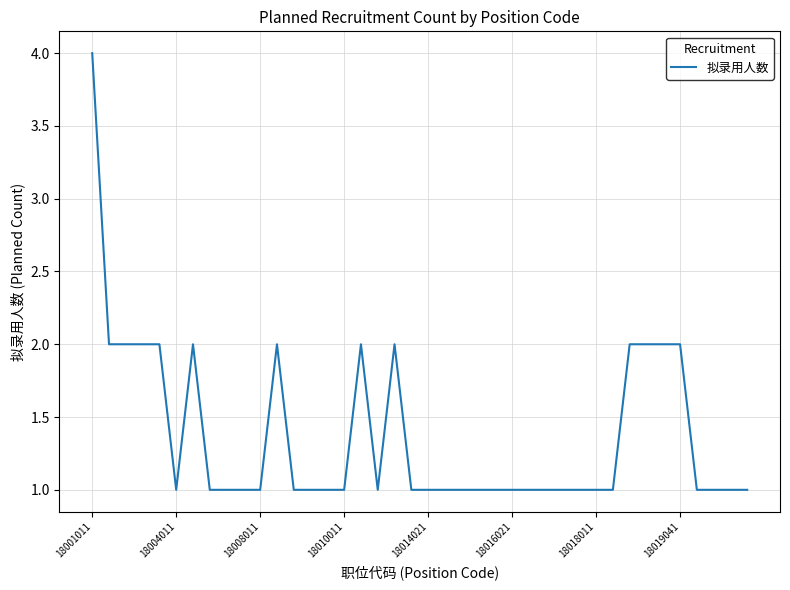

Does the chart display data point markers on the line(s)?

No